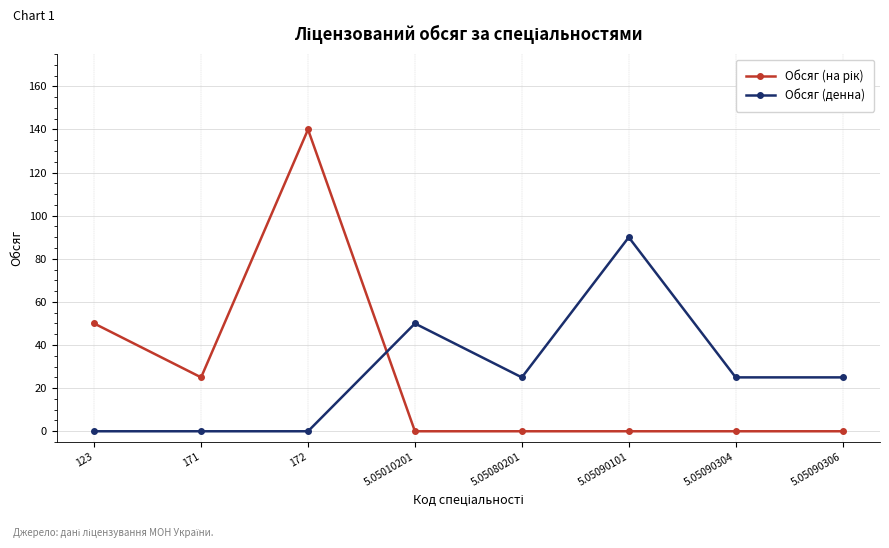

What is the greatest value displayed?

140